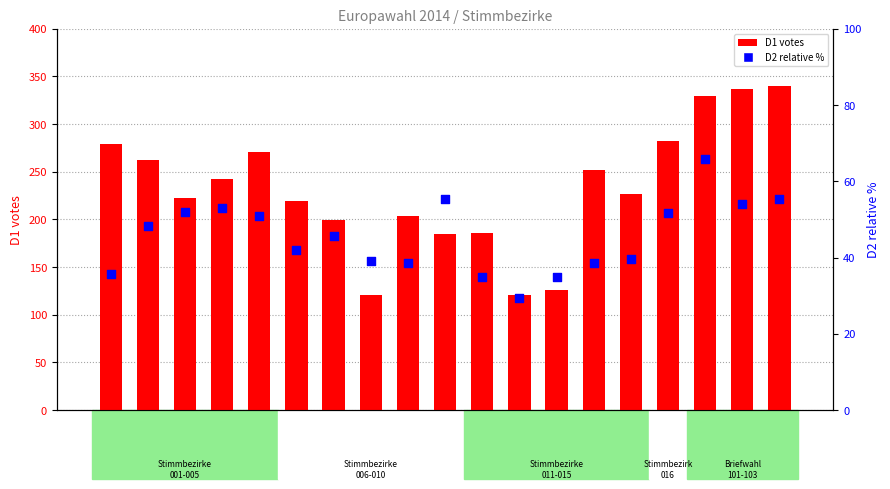

Is the value of D1 (votes group 1) at 006 greater than the value of D2 (relative %) at 014?

Yes